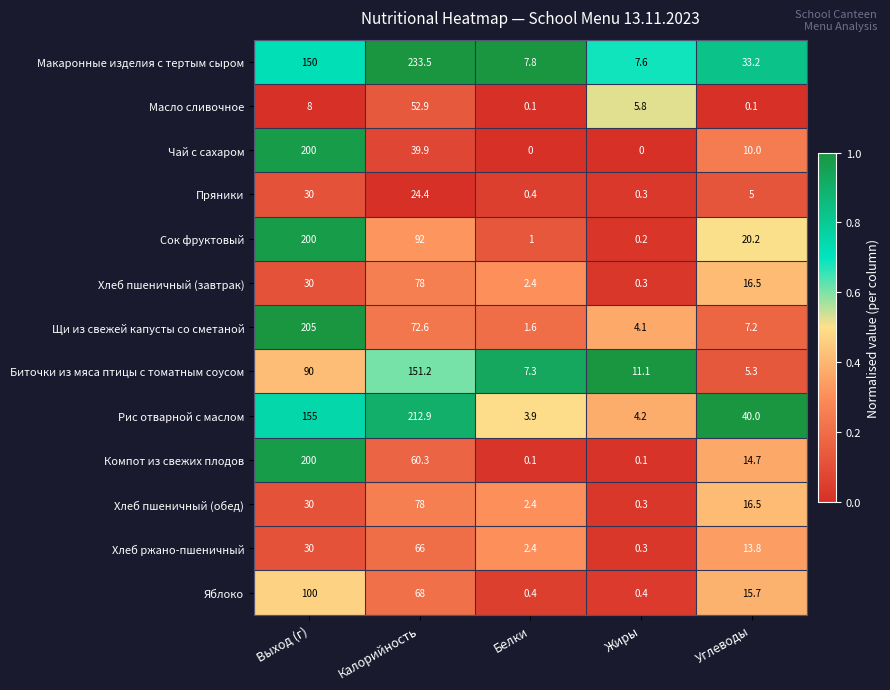

List the labels in order of Рис отварной с маслом value, smallest first.

Белки, Жиры, Углеводы, Выход (г), Калорийность